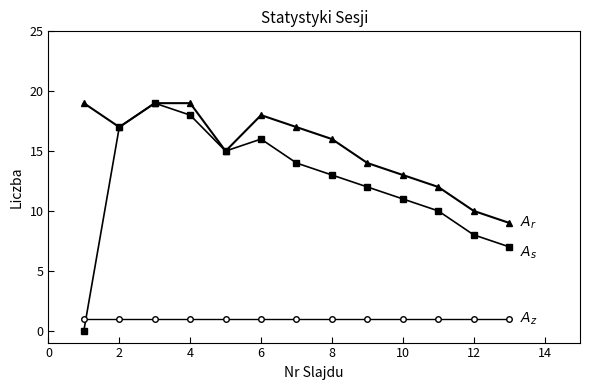

What is the maximum value shown in the chart?

19